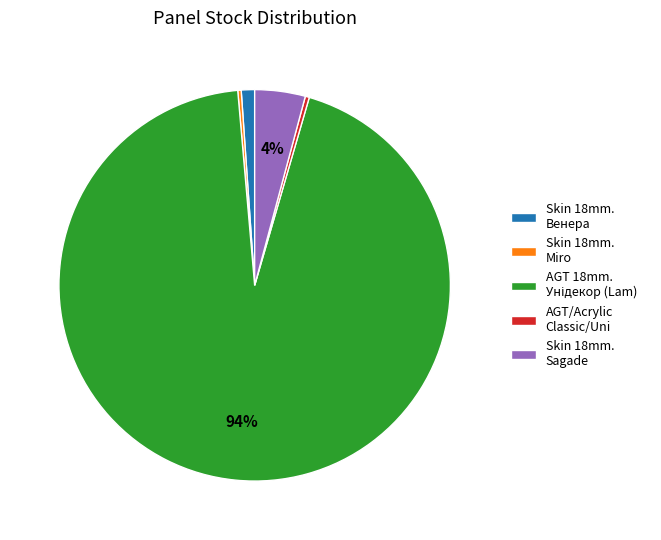

How many segments does this pie chart have?

5